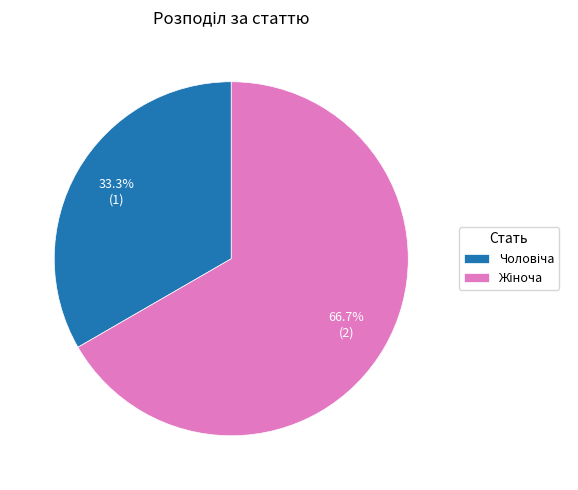

Is there any slice that represents more than half of the pie?

Yes